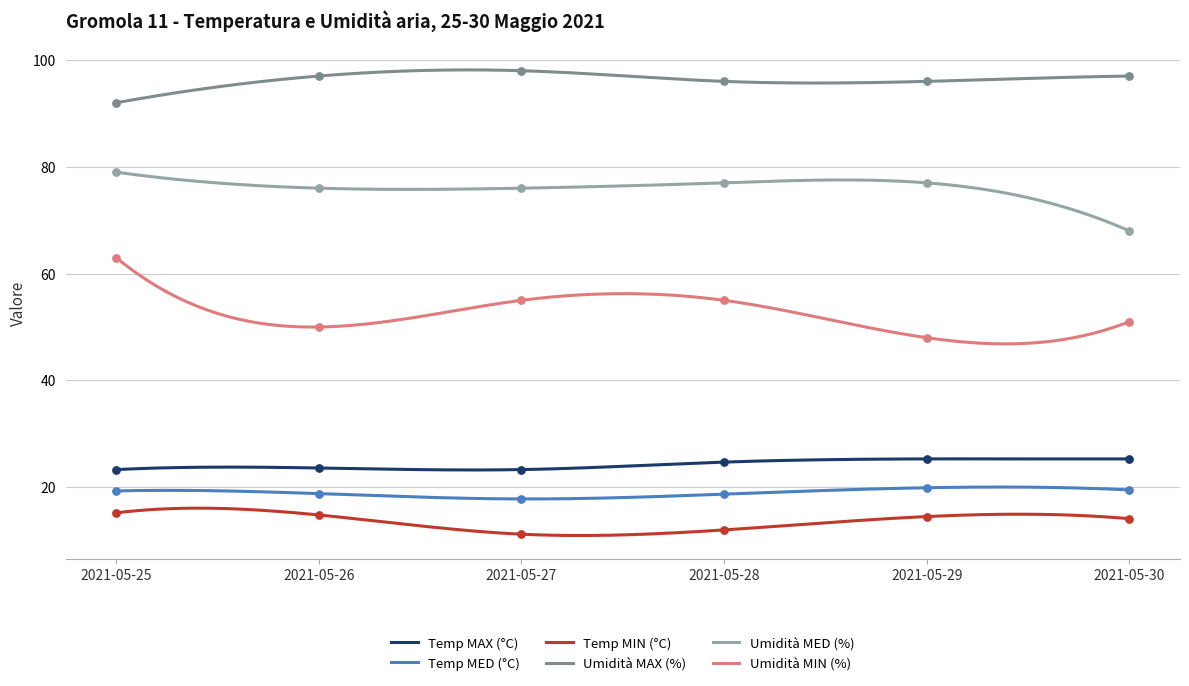

Which series reaches the maximum Y coordinate?

Umidità MAX (%)